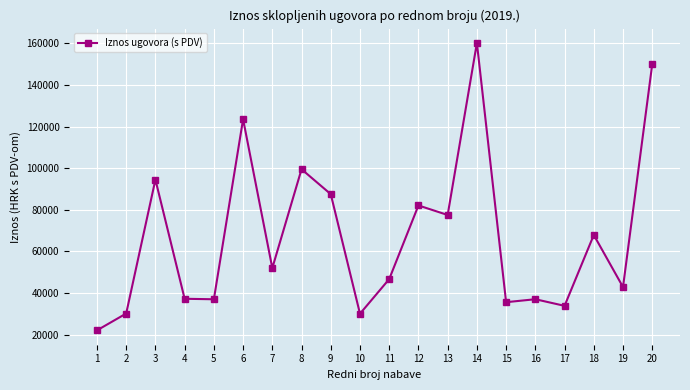

What is the value of the 1st point from the left?

22000.0